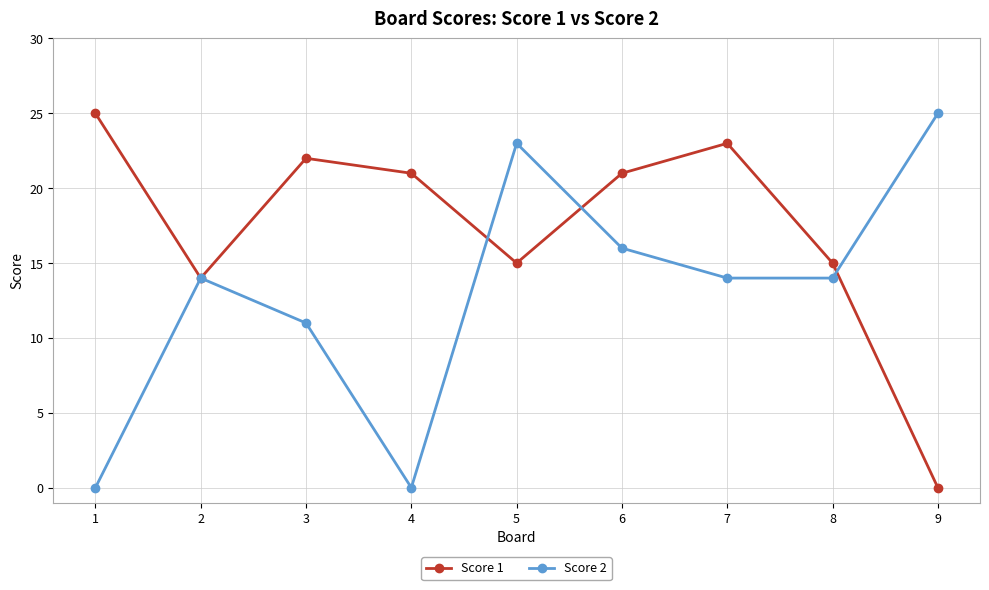

What is the spread (max minus min) of values at 7?

9